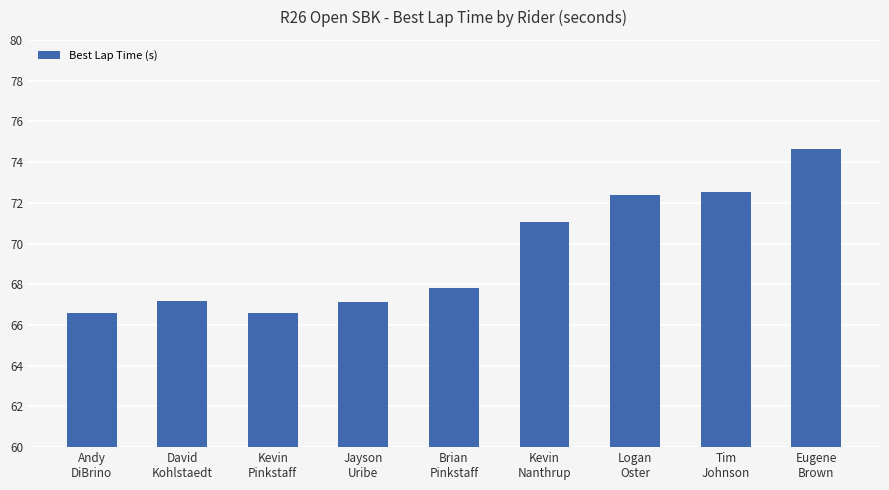

What is the difference between the values at Tim
Johnson and Eugene
Brown?

2.1